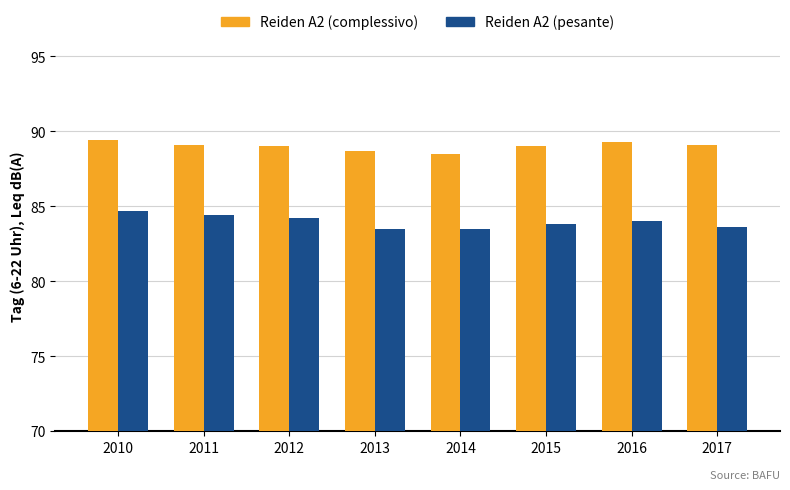

How many data points does each series have?

8